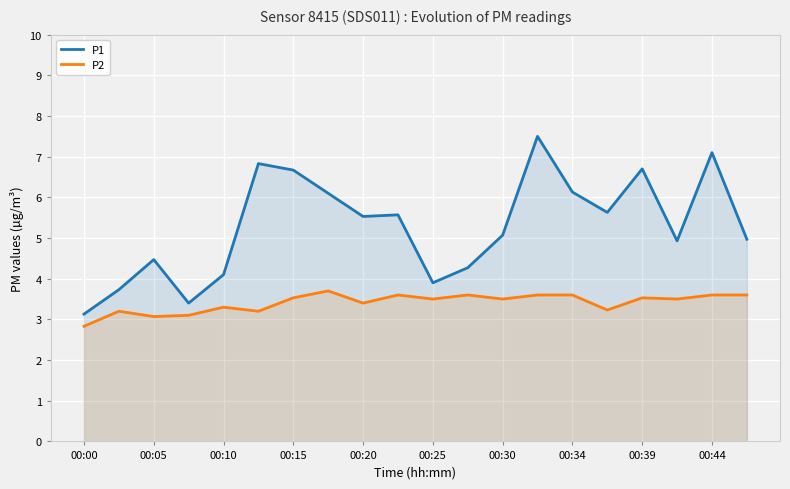

What is the sum of all P1 values?

105.7